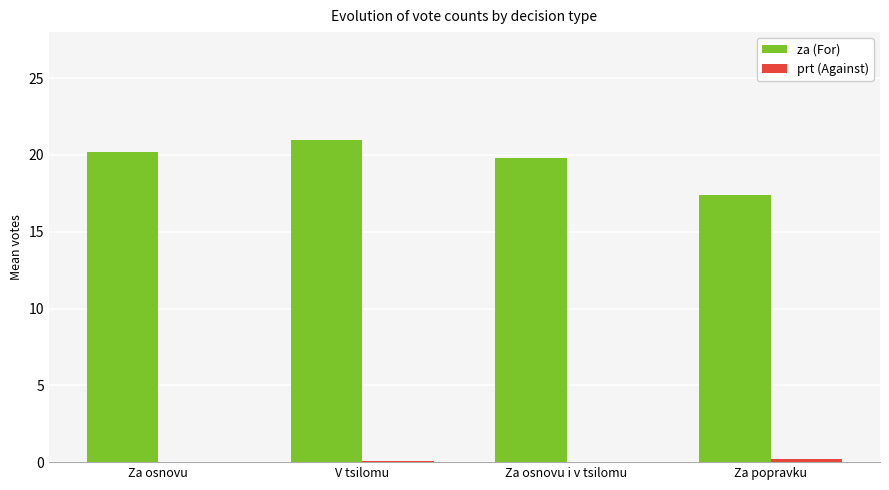

How many groups of bars are there?

4